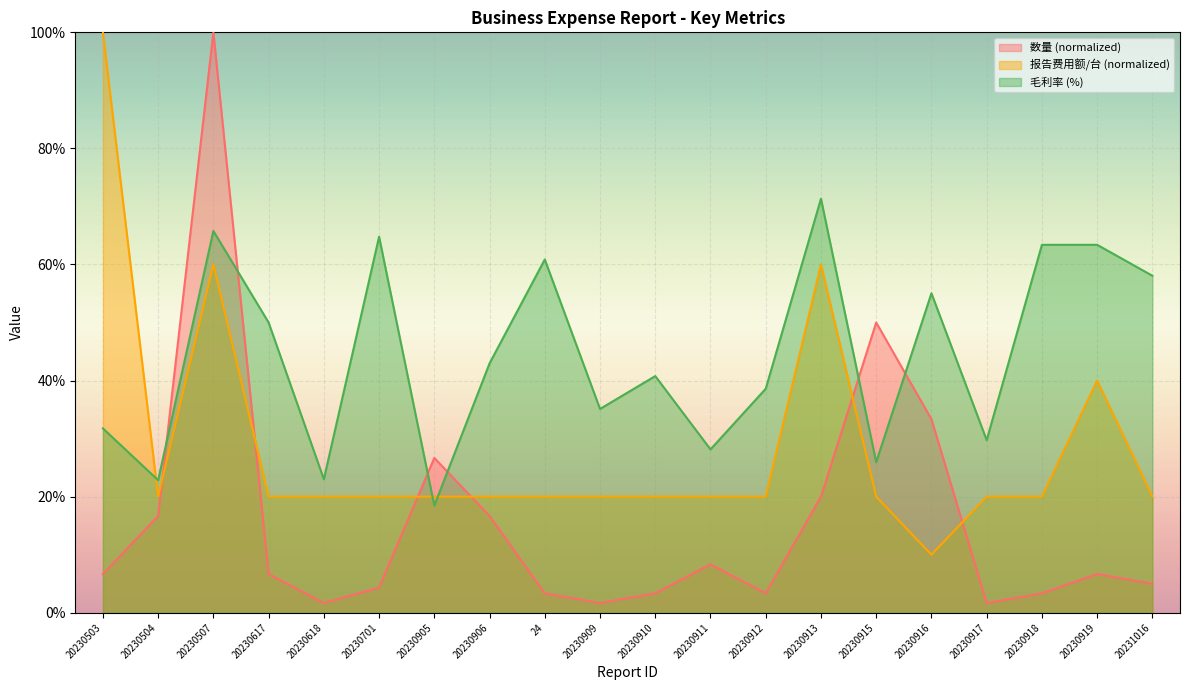

Where is 报告费用额/台 nearest to the value 55?

20230507